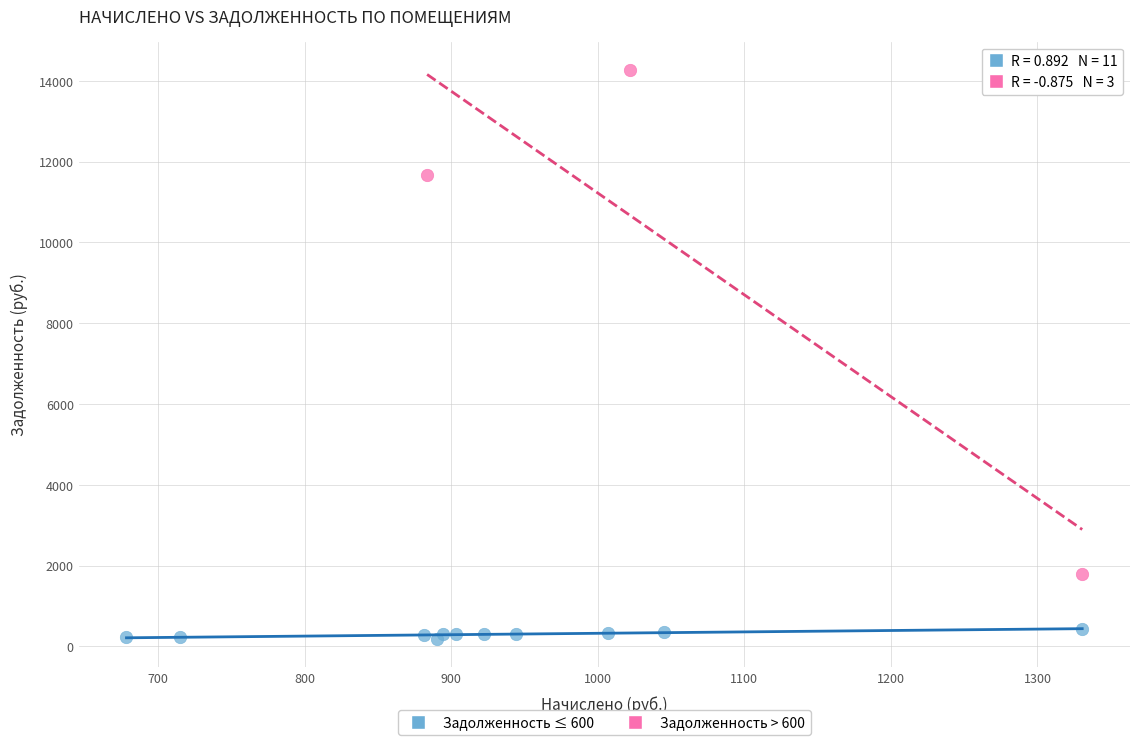

Which series reaches the maximum Y coordinate?

Задолженность > 600